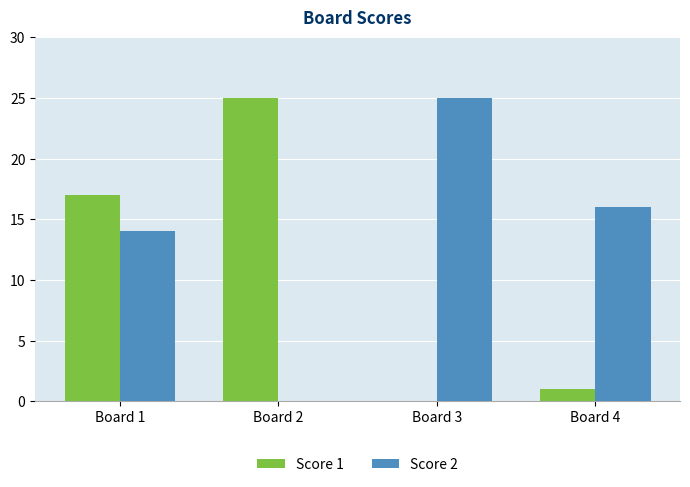

Is it true that Score 1 equals 1 at Board 4?

True